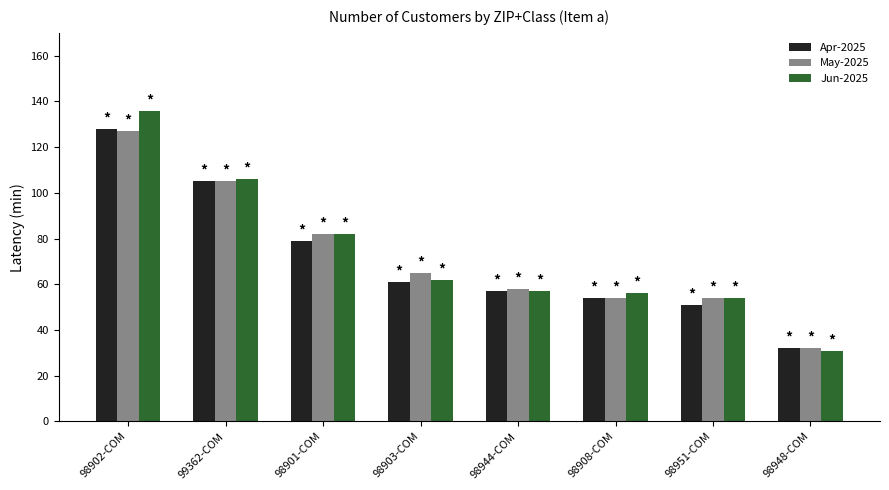

Count the number of categories in the chart.

8